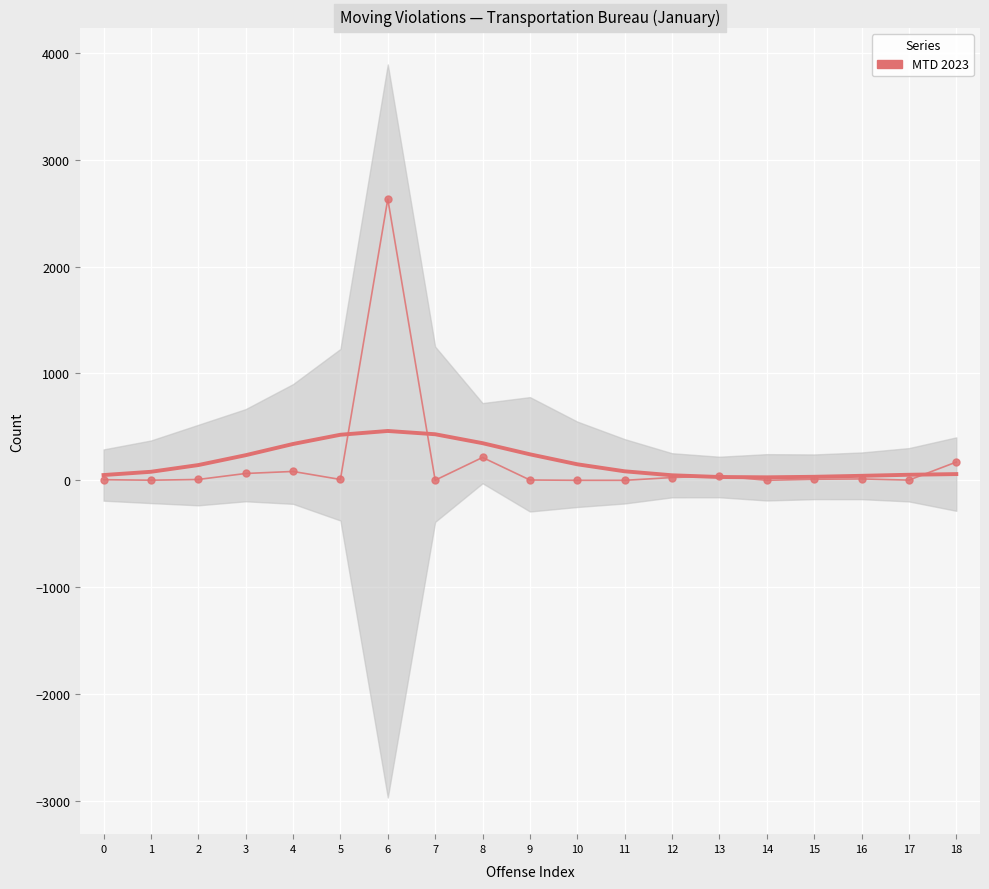

Reading right to left, transcribe all the data shown in this chart.

171	2	13	10	0	41	26	0	0	3	214	1	2633	8	83	64	8	1	6